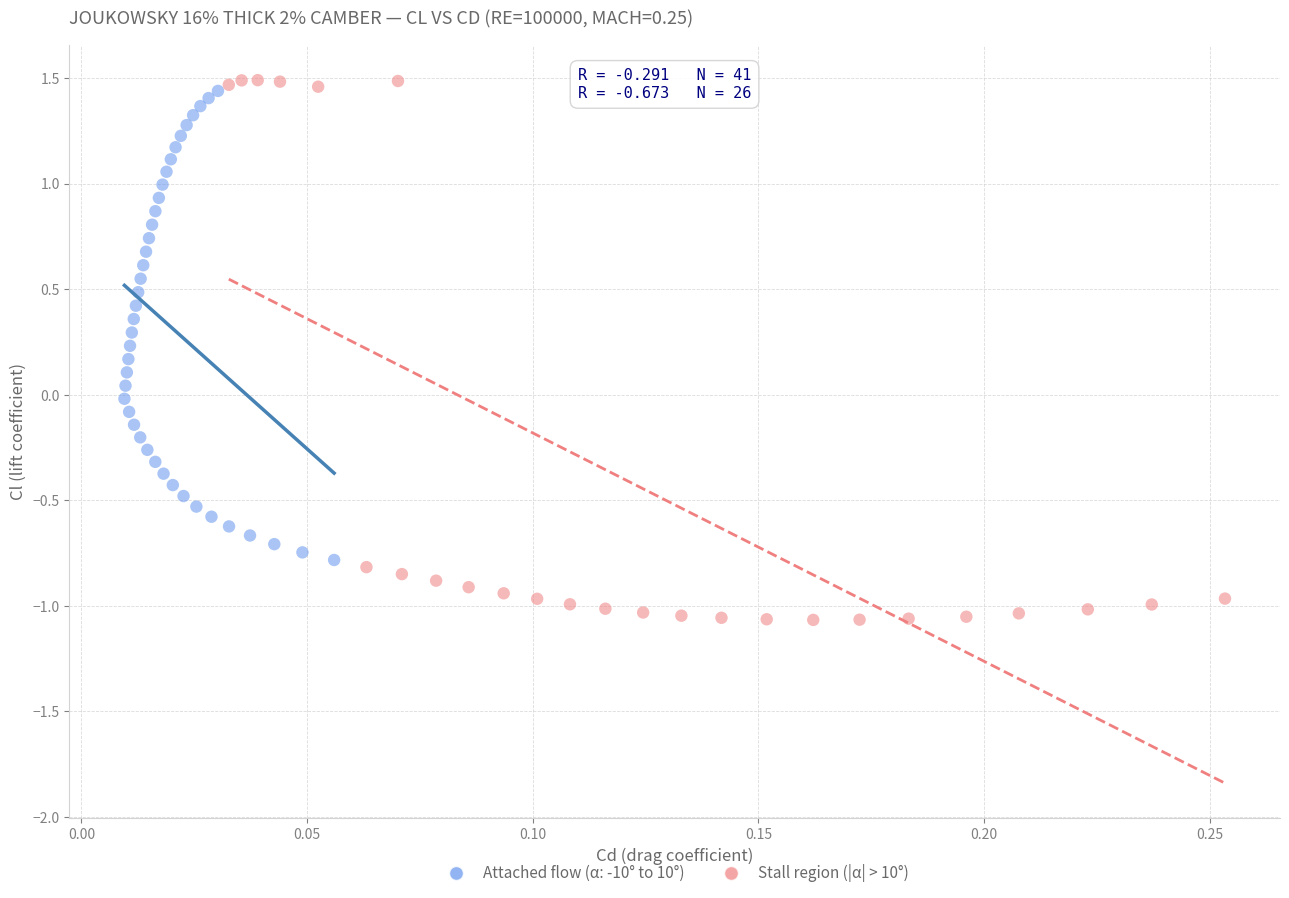

Which series contains the lowest Y value?

Stall region (|α| > 10°)